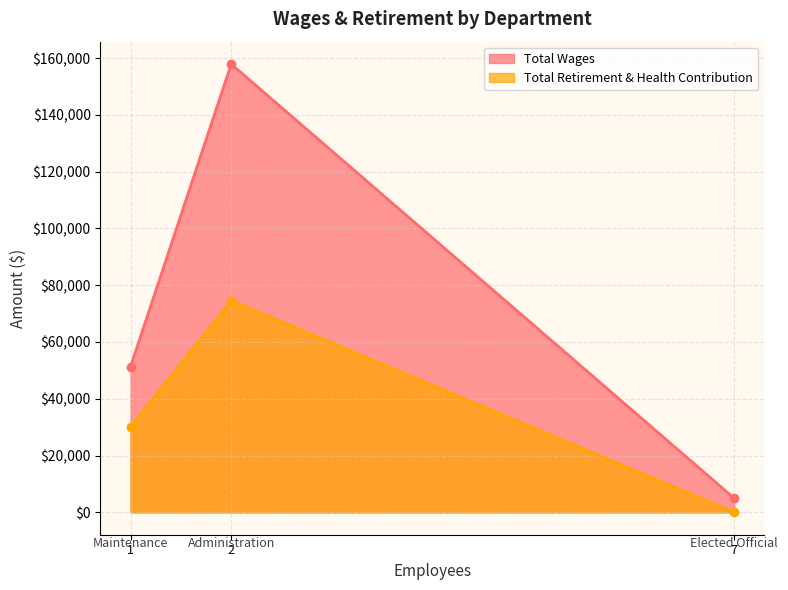

What is the highest value of the Total Retirement & Health Contribution series?

74569